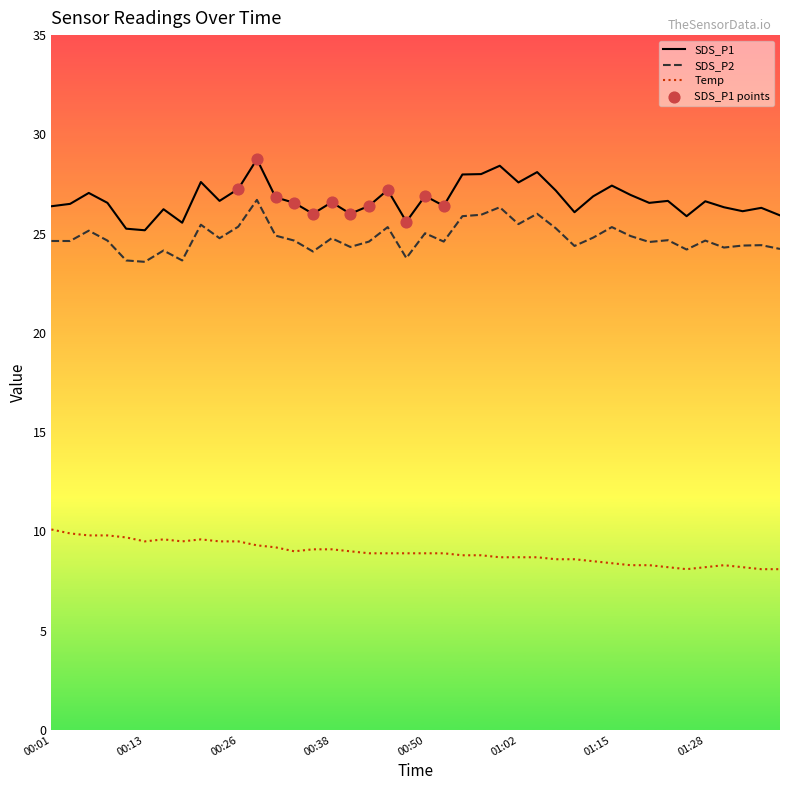

What is the maximum value shown in the chart?

28.8